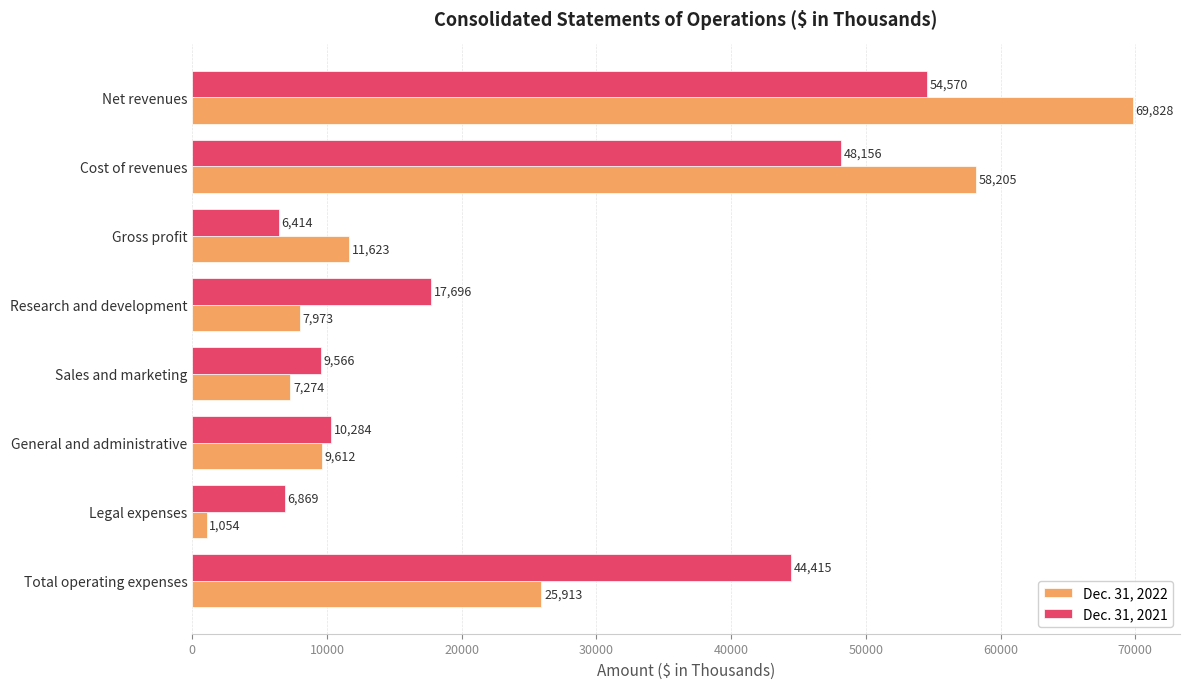

Which series changed the most between Net revenues and Sales and marketing?

Dec. 31, 2022